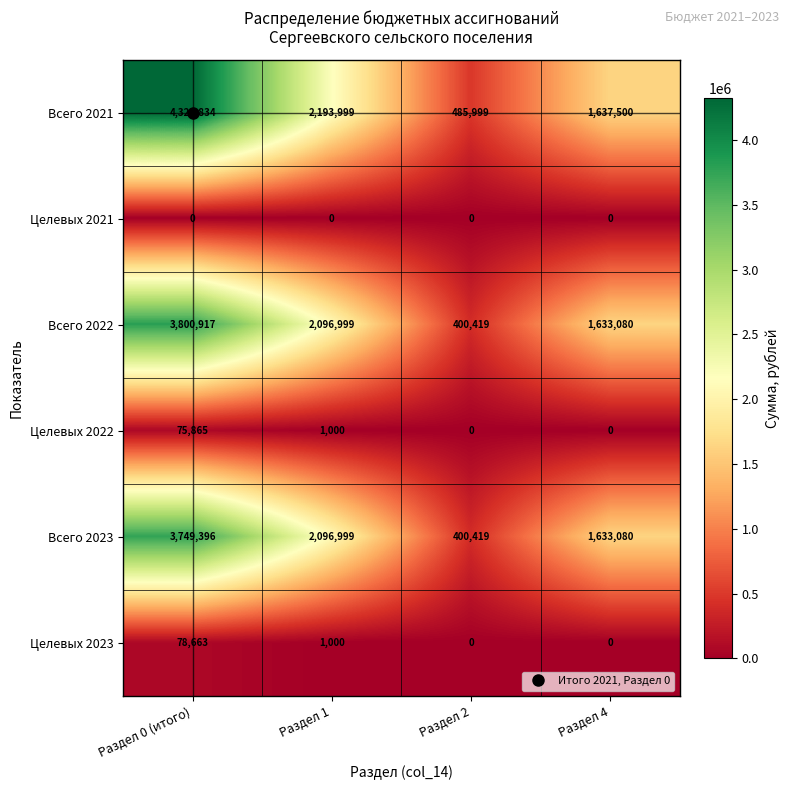

Which series has the largest range (max minus min)?

Всего 2021